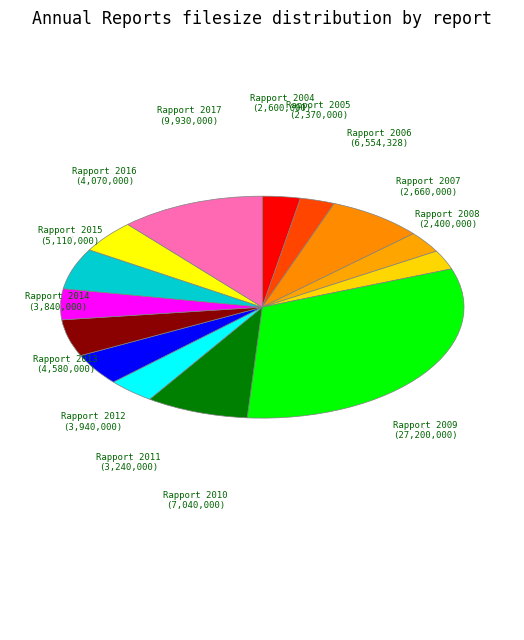

To the nearest percent, what is the difference between the largest and smallest slice percentages?

29%